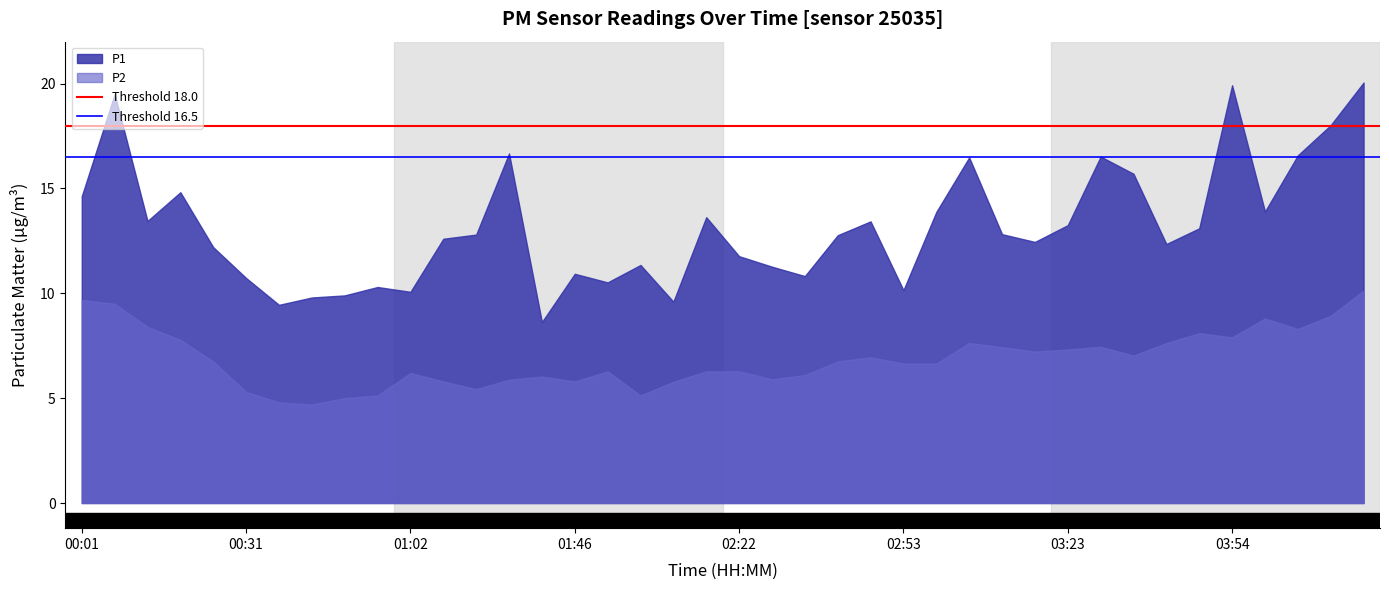

Count the number of categories in the chart.

40